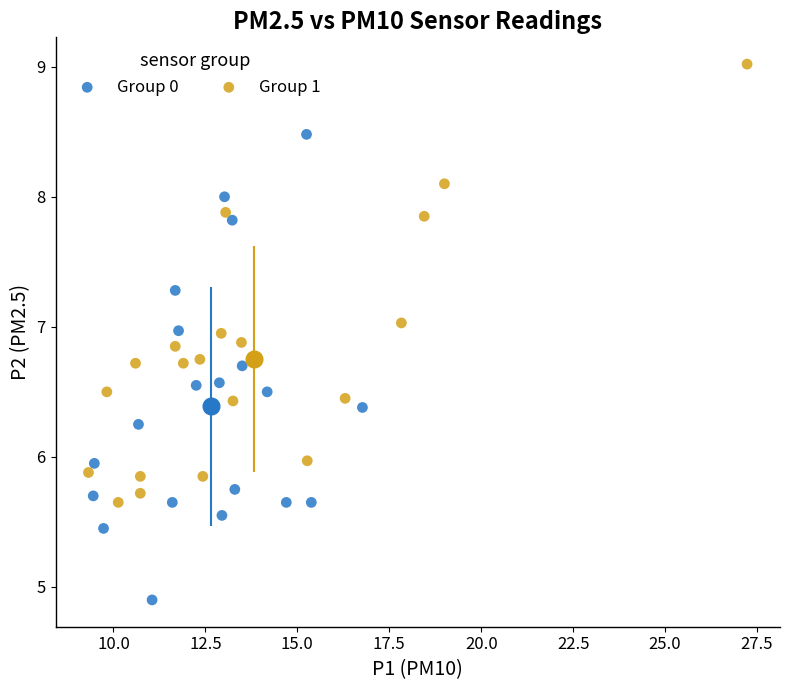

Which series reaches the minimum Y coordinate?

Group 0